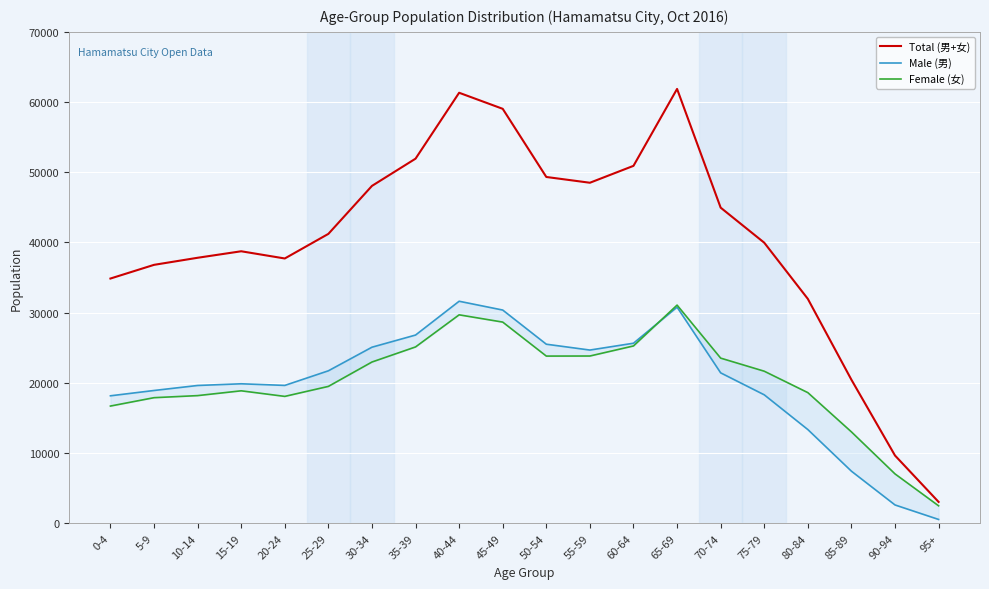

What position from the right is 40-44?

12